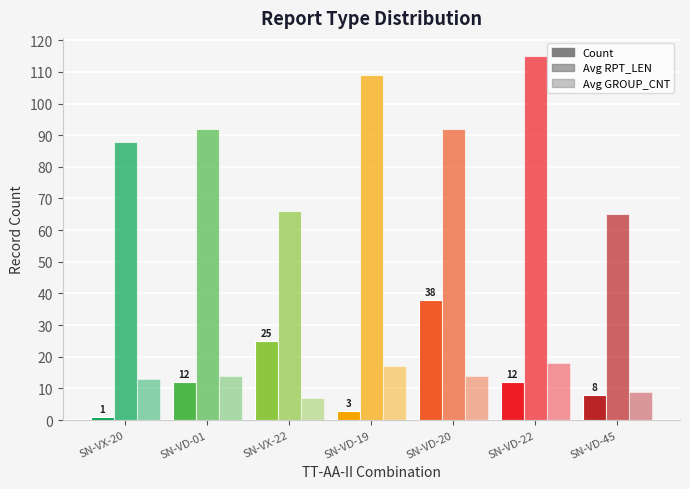

How many bars are there in total?

21